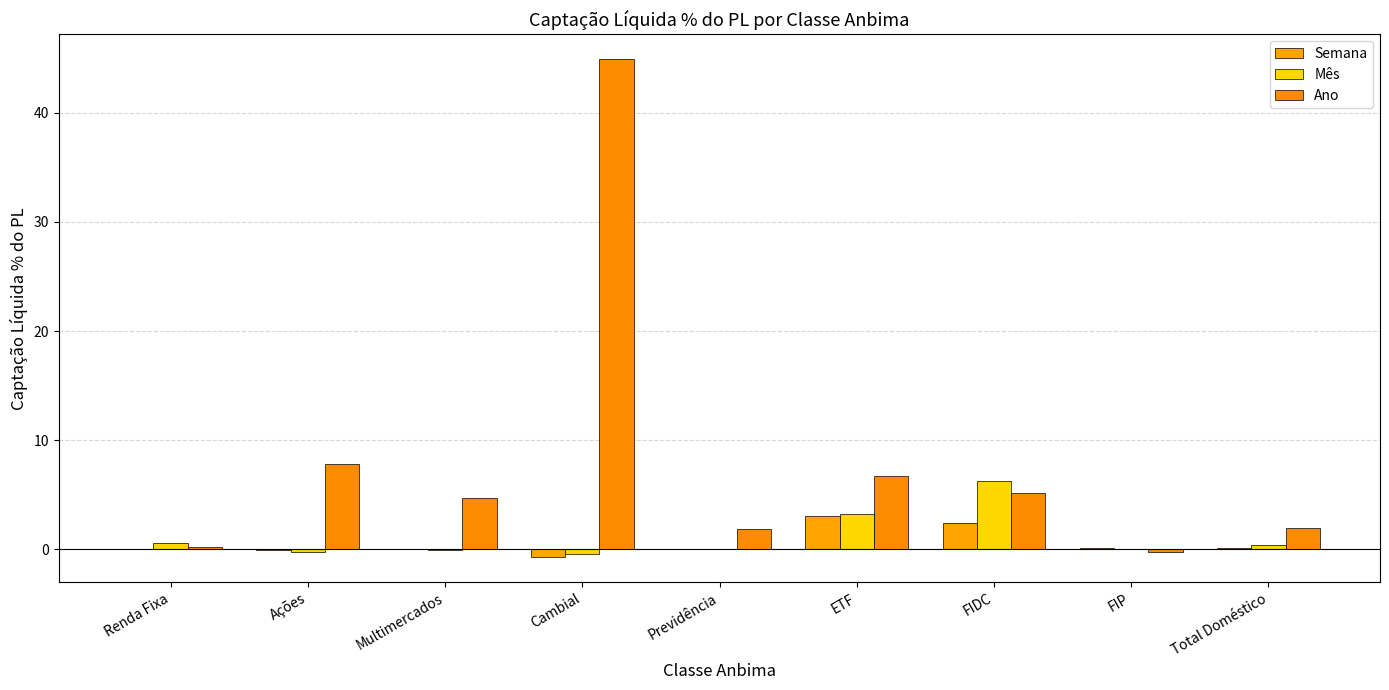

Does the chart contain stacked bars?

No